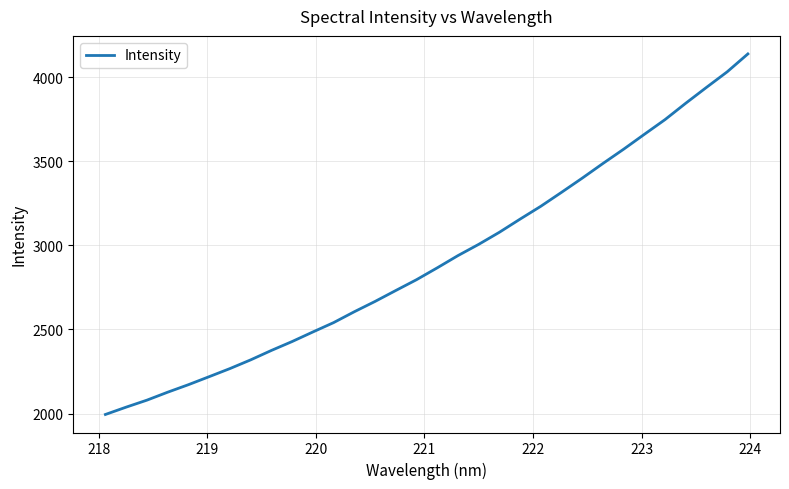

True or false: the data has more than 1 interior local peaks.

False